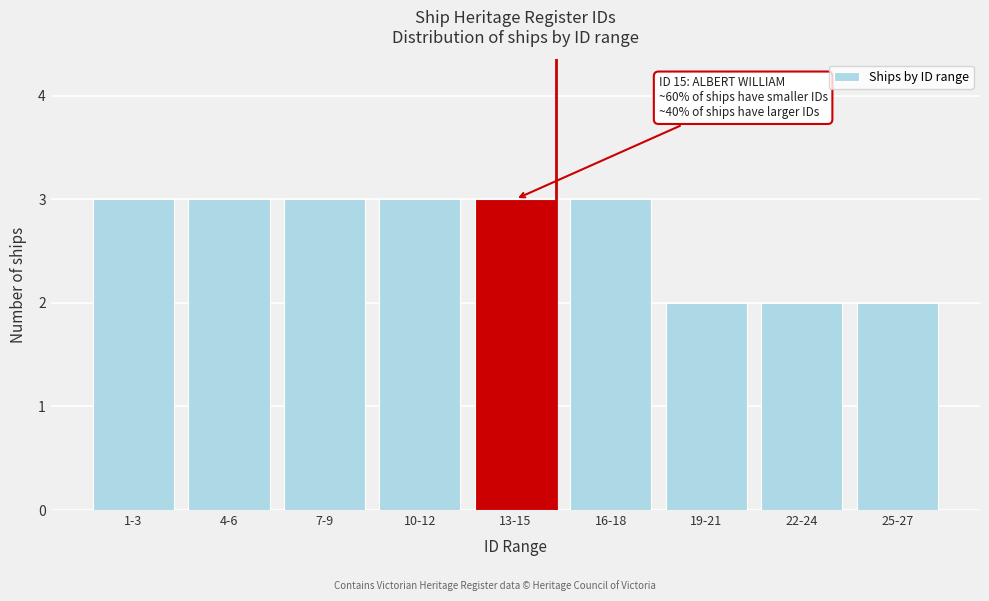

Reading right to left, transcribe all the data shown in this chart.

25-27=2	22-24=2	19-21=2	16-18=3	13-15=3	10-12=3	7-9=3	4-6=3	1-3=3